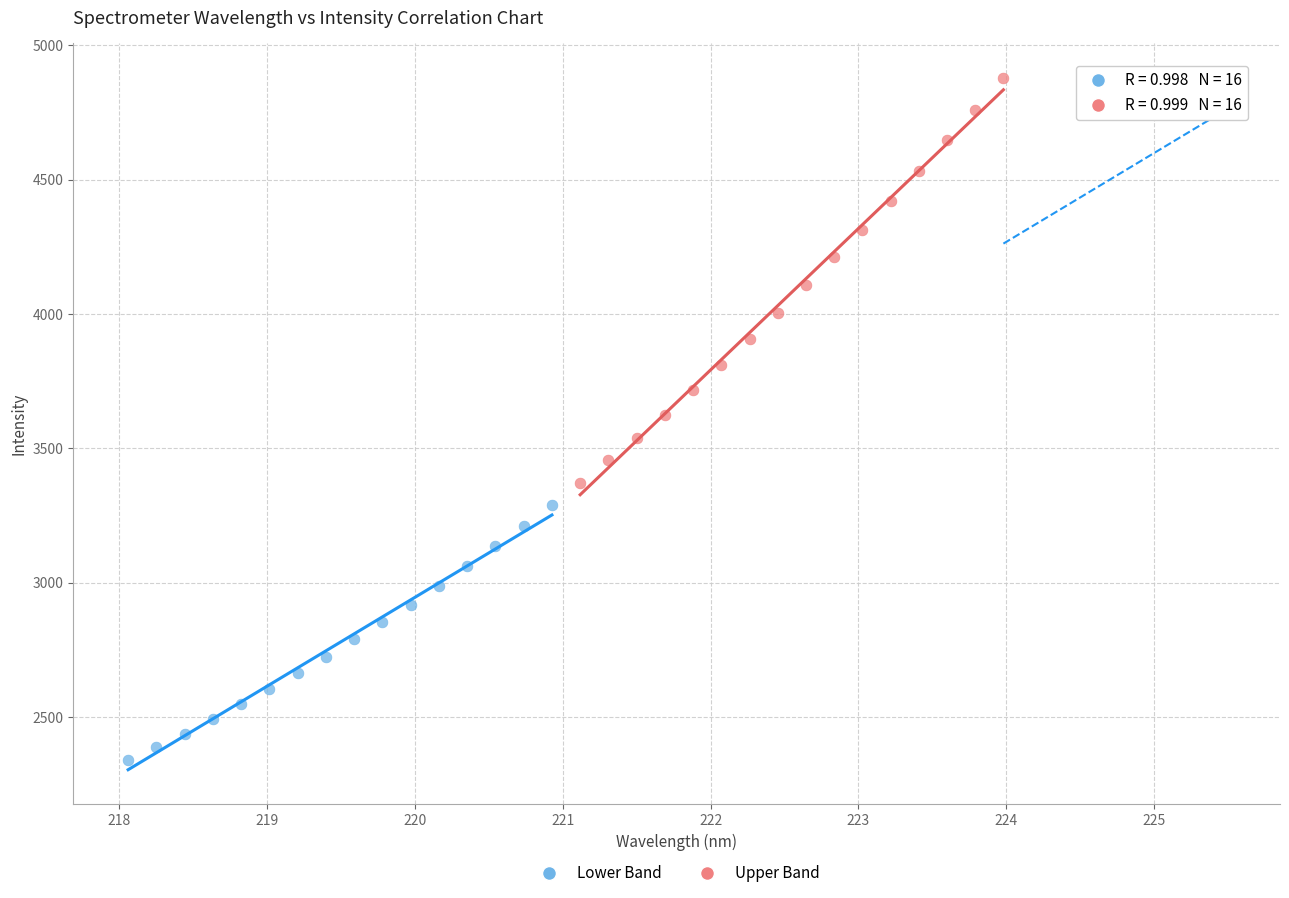

Which series reaches the minimum Y coordinate?

Lower Band